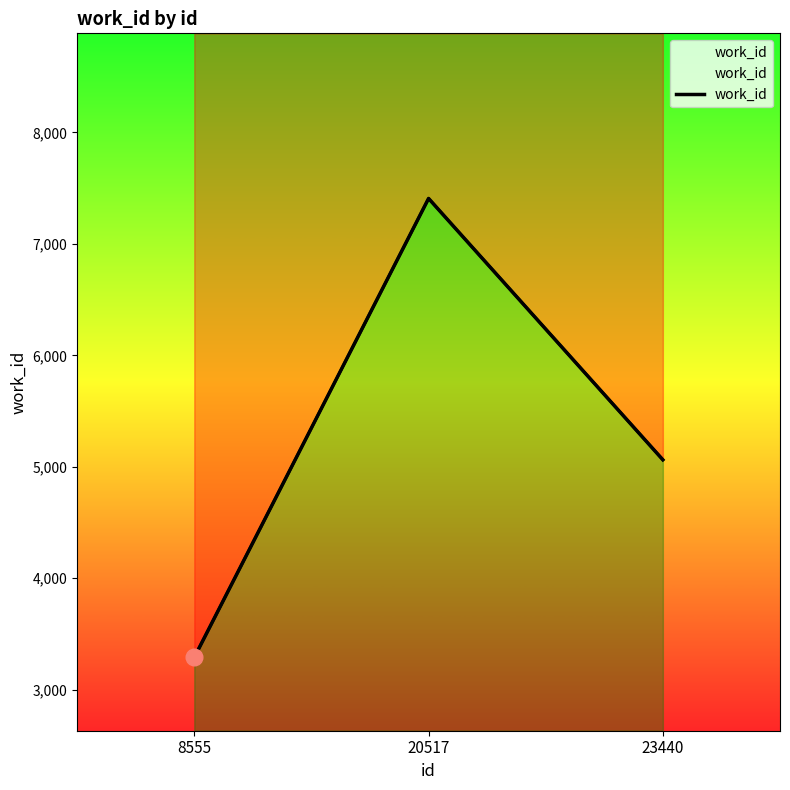

Is this an area chart (filled region under the line)?

No